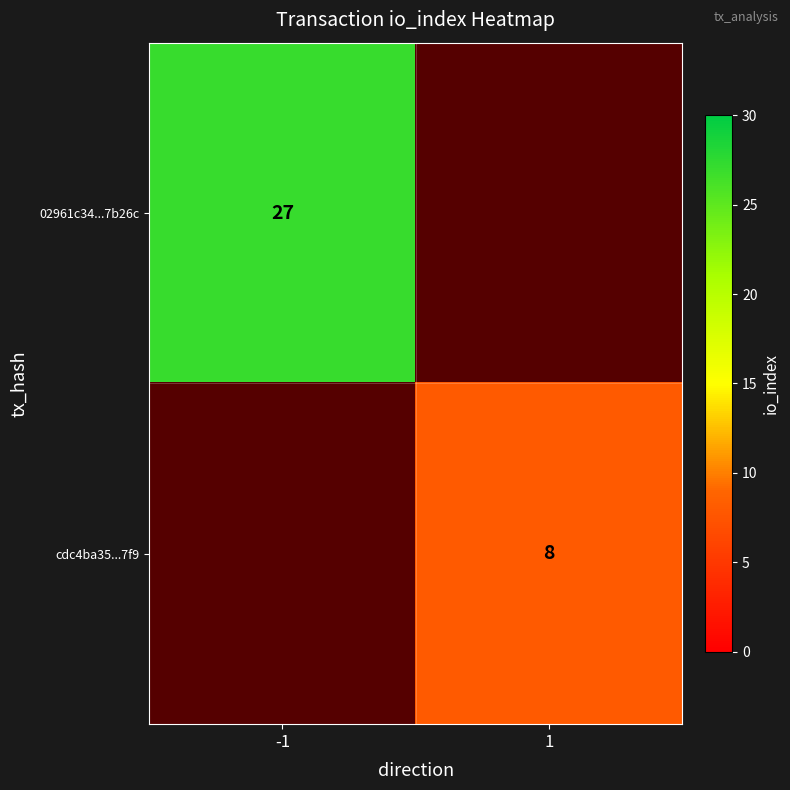

How many distinct data groups are displayed?

2